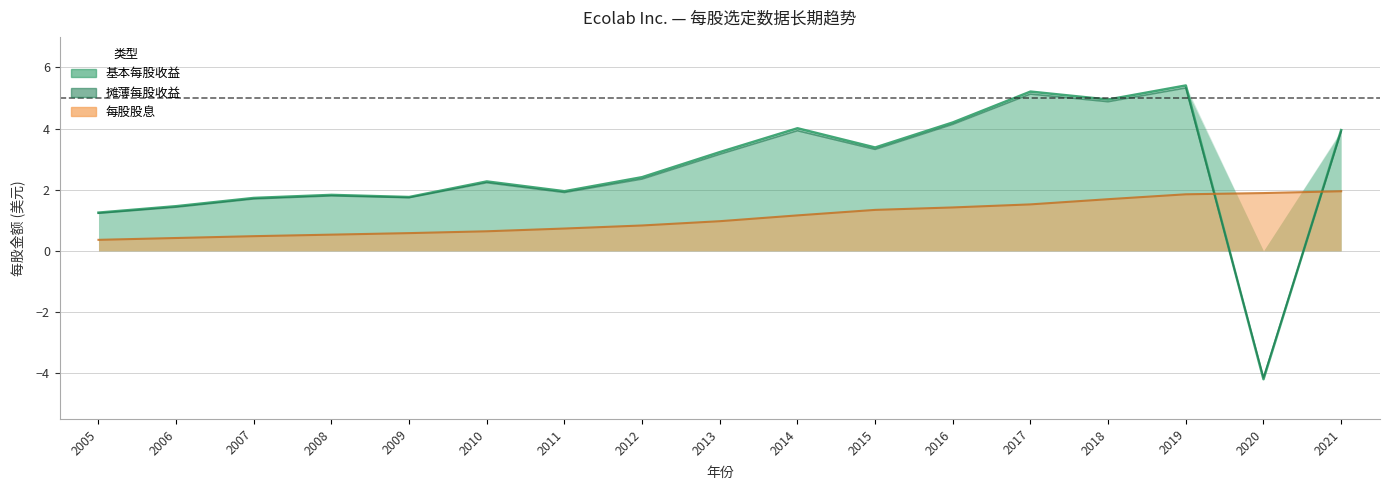

Is the value of 每股股息 at 2008 greater than the value of 摊薄每股收益 at 2009?

No